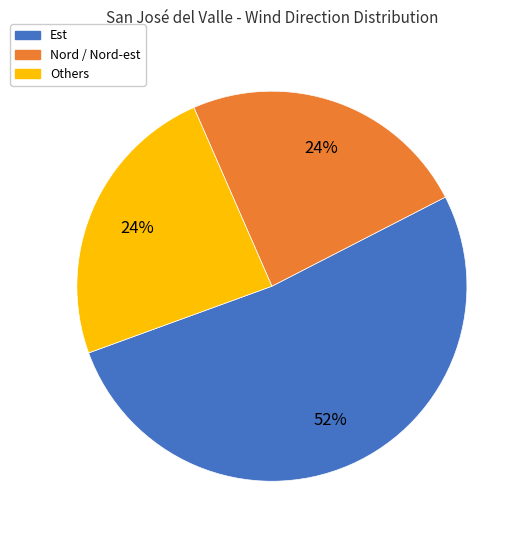

To the nearest percent, what is the difference between the largest and smallest slice percentages?

28%